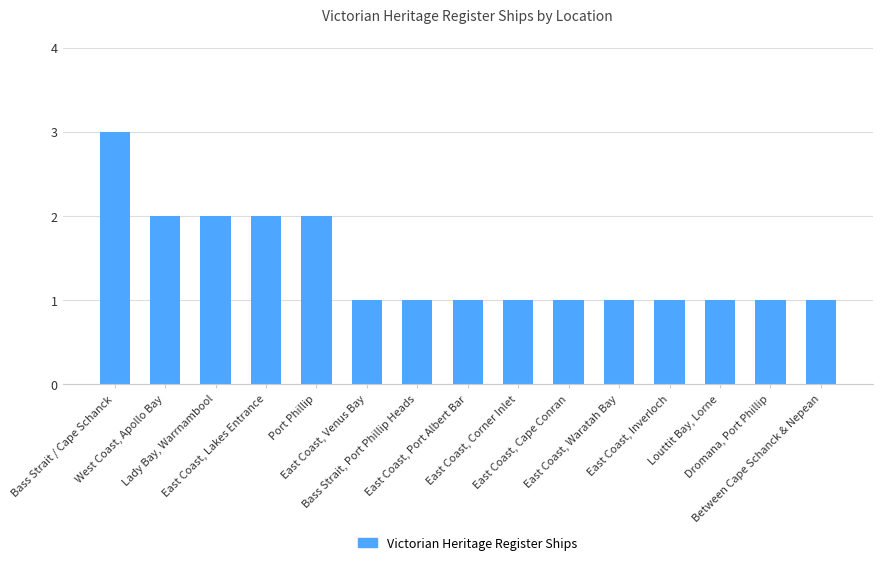

Reading right to left, list all the values displayed in this chart.

1	1	1	1	1	1	1	1	1	1	2	2	2	2	3